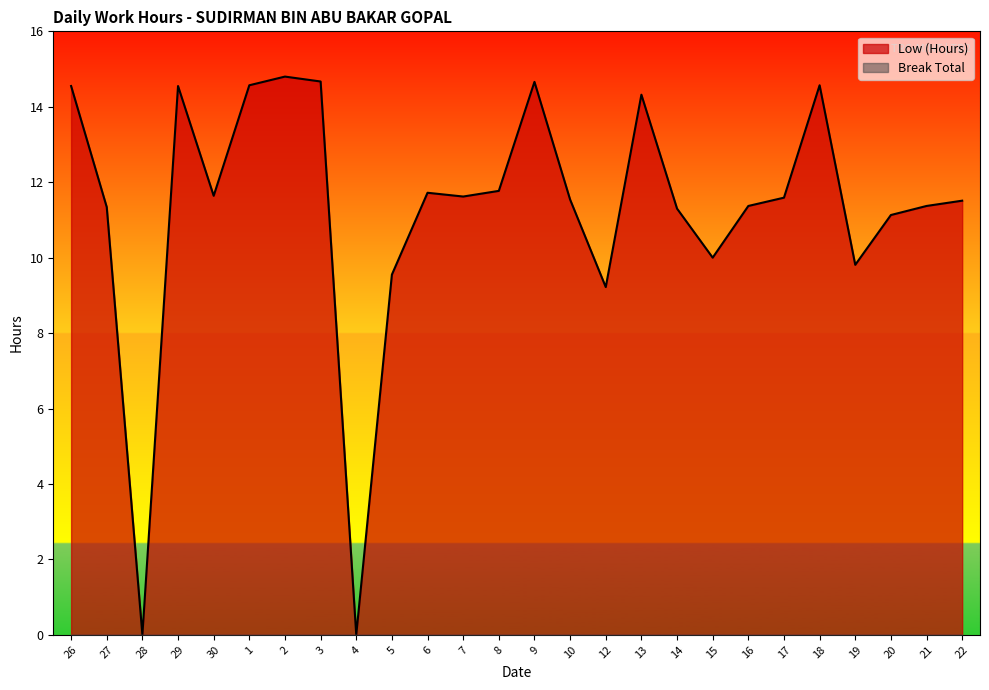

Which has a higher value, 6 or 10?

6